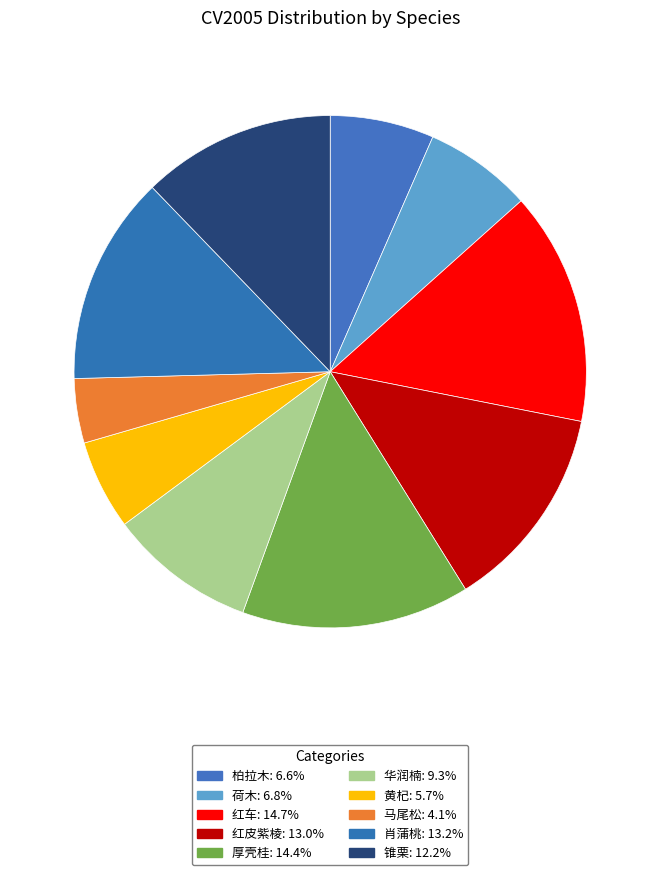

To the nearest percent, what percentage of the pie is 华润楠?

9%